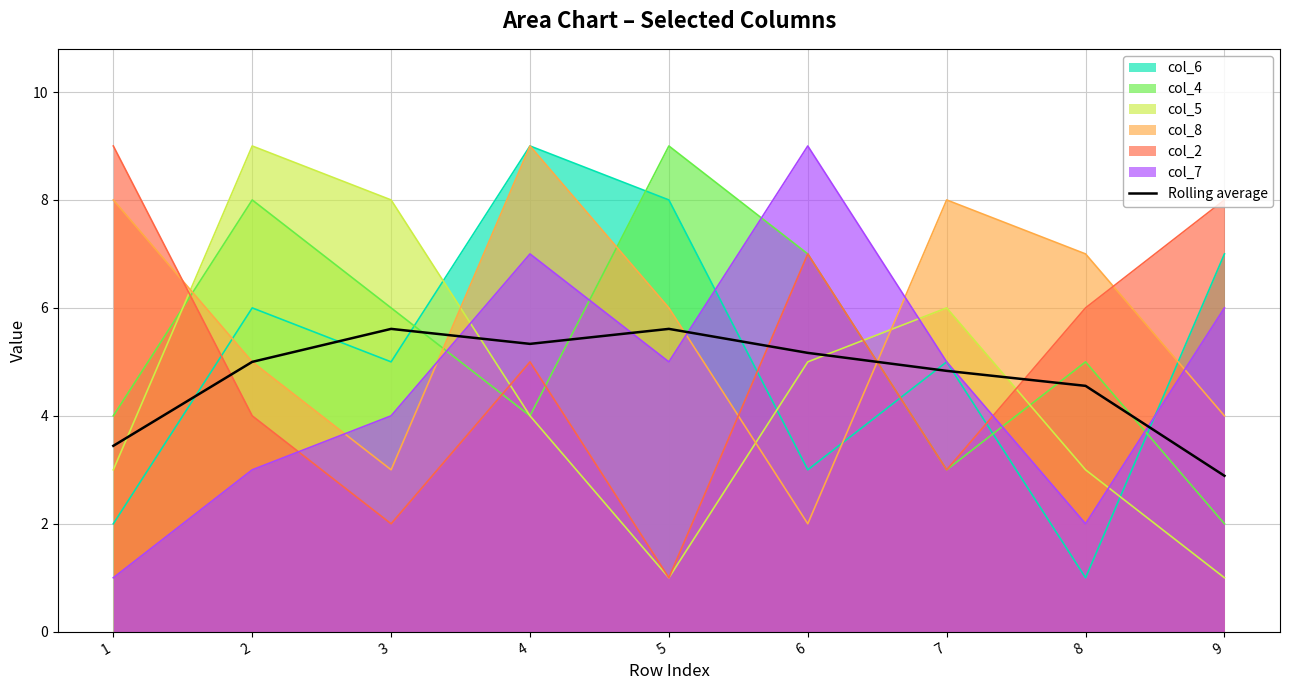

How many lines are shown in the chart?

7